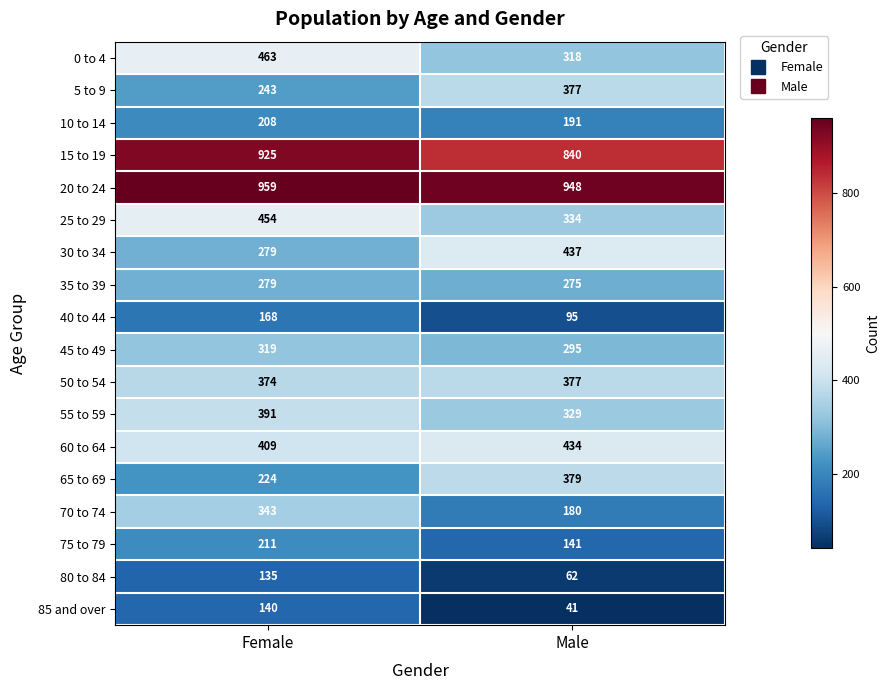

Rank the categories by 20 to 24 value from lowest to highest.

Male, Female